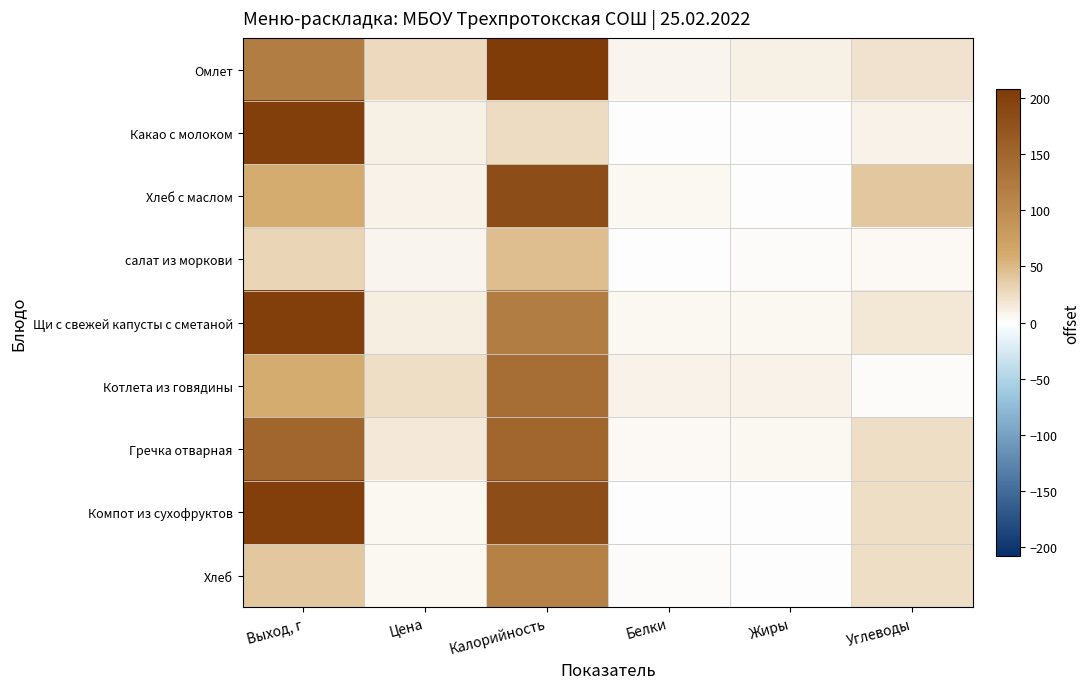

Reading right to left, list all the values displayed in this chart.

Омлет: Углеводы=20.0	Жиры=10.0	Белки=6.7	Калорийность=208.0	Цена=26.0	Выход, г=120.0
Какао с молоком: Углеводы=9.1	Жиры=0.0	Белки=0.1	Калорийность=25.0	Цена=10.3	Выход, г=200.0
Хлеб с маслом: Углеводы=40.2	Жиры=0.6	Белки=6.2	Калорийность=183.6	Цена=9.7	Выход, г=60.0
салат из моркови: Углеводы=4.5	Жиры=2.5	Белки=0.7	Калорийность=46.5	Цена=8.0	Выход, г=30.0
Щи с свежей капусты с сметаной: Углеводы=16.6	Жиры=6.0	Белки=4.9	Калорийность=119.0	Цена=12.0	Выход, г=200.0
Котлета из говядины: Углеводы=2.4	Жиры=9.2	Белки=9.0	Калорийность=140.0	Цена=24.2	Выход, г=60.0
Гречка отварная: Углеводы=22.9	Жиры=5.3	Белки=4.0	Калорийность=151.0	Цена=15.0	Выход, г=150.0
Компот из сухофруктов: Углеводы=23.3	Жиры=0.0	Белки=0.6	Калорийность=182.0	Цена=6.0	Выход, г=200.0
Хлеб: Углеводы=24.0	Жиры=0.4	Белки=2.8	Калорийность=114.0	Цена=5.3	Выход, г=40.0